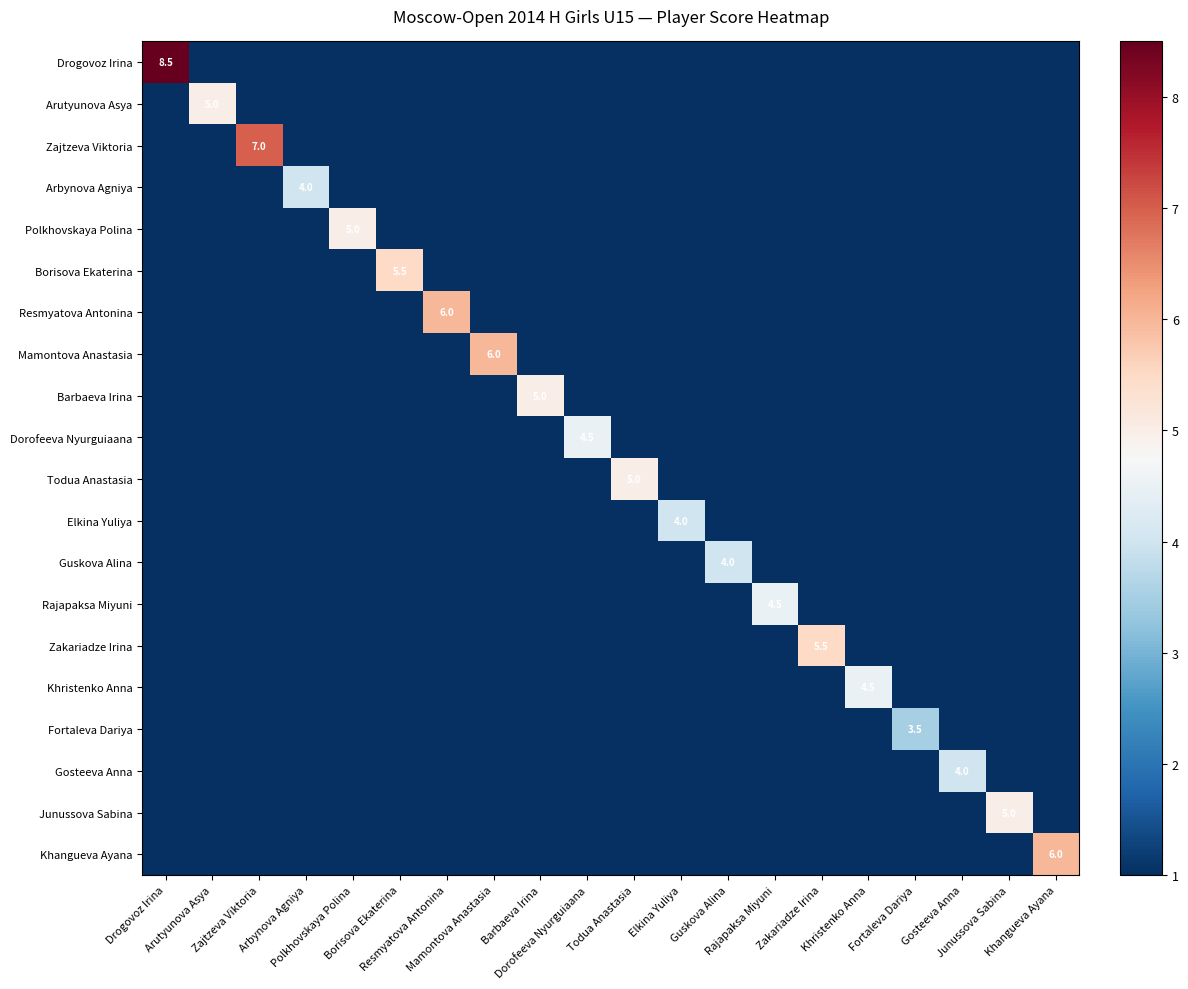

What is the difference between the maximum and minimum values in the Zakariadze Irina series?

4.5